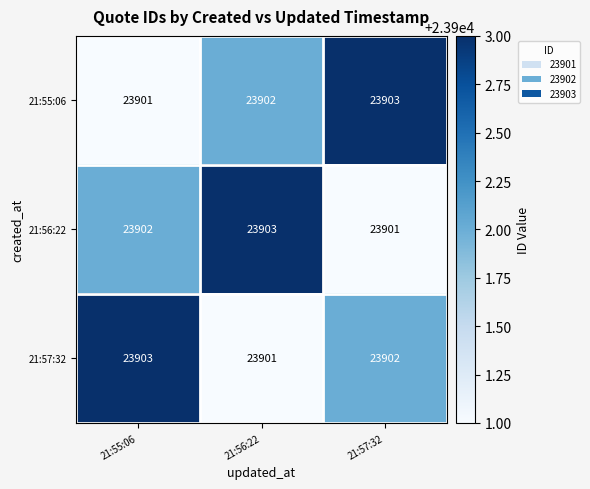

Between 21:56:22 and 21:57:32, which series saw the biggest shift?

21:56:22